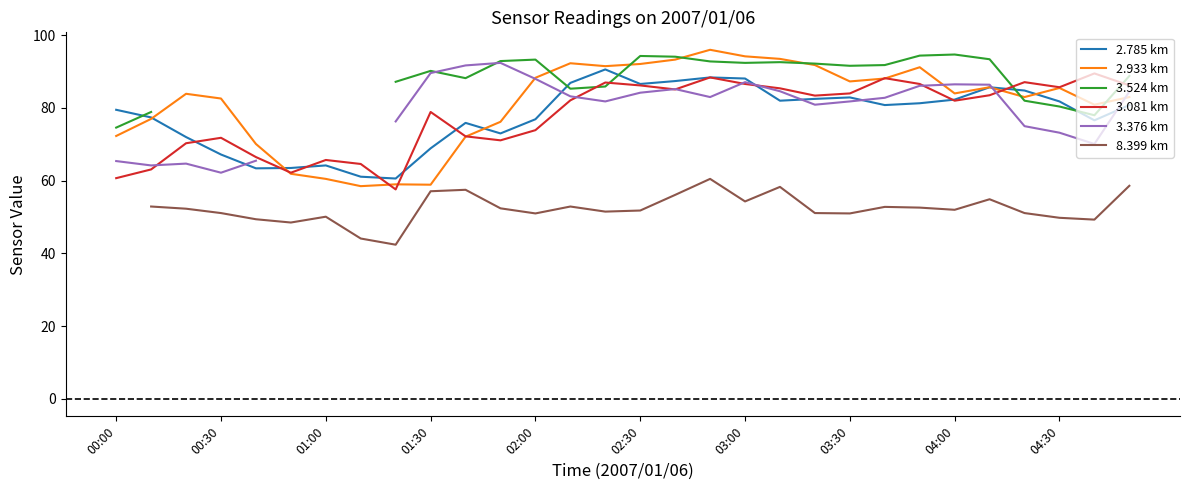

True or false: 2.933 km has a value of 104.0 at 00:00.

False